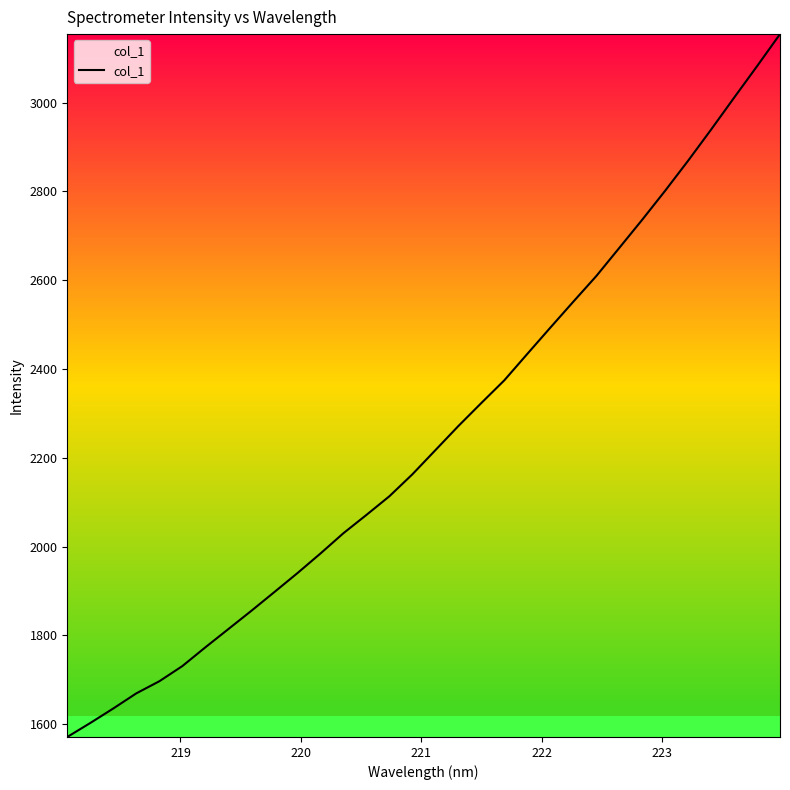

How many categories are shown in the chart?

32